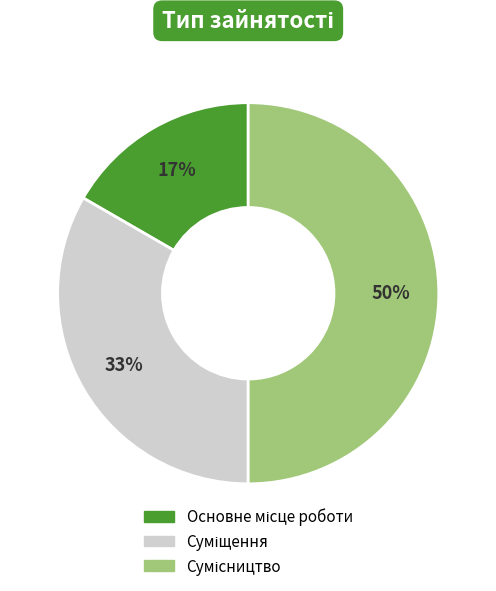

To the nearest percent, what is the difference between the largest and smallest slice percentages?

33%